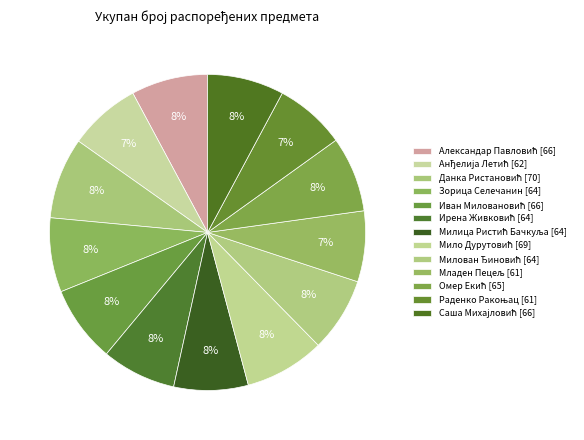

Rank the categories by value from lowest to highest.

Младен Пецељ, Раденко Ракоњац, Анђелија Летић, Зорица Селечанин, Ирена Живковић, Милица Ристић Бачкуља, Милован Ђиновић, Омер Екић, Александар Павловић, Иван Миловановић, Саша Михајловић, Мило Дурутовић, Данка Ристановић